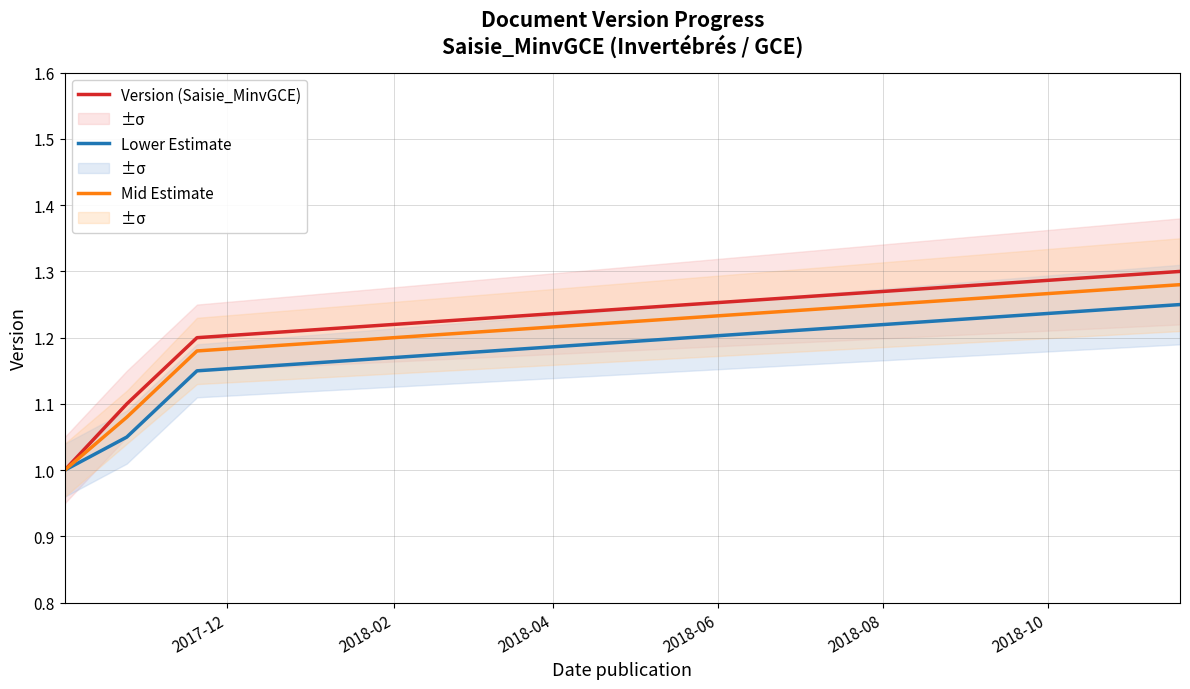

The value of Version (Saisie_MinvGCE) at 2018-06 is 0.7. True or false?

False